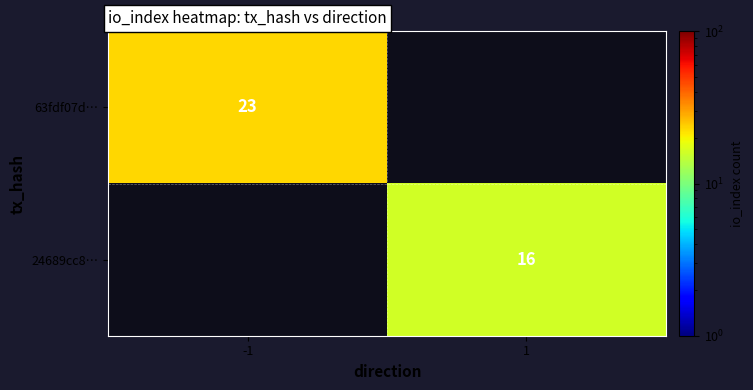

Is it true that 24689cc8… equals 5 at 1?

False